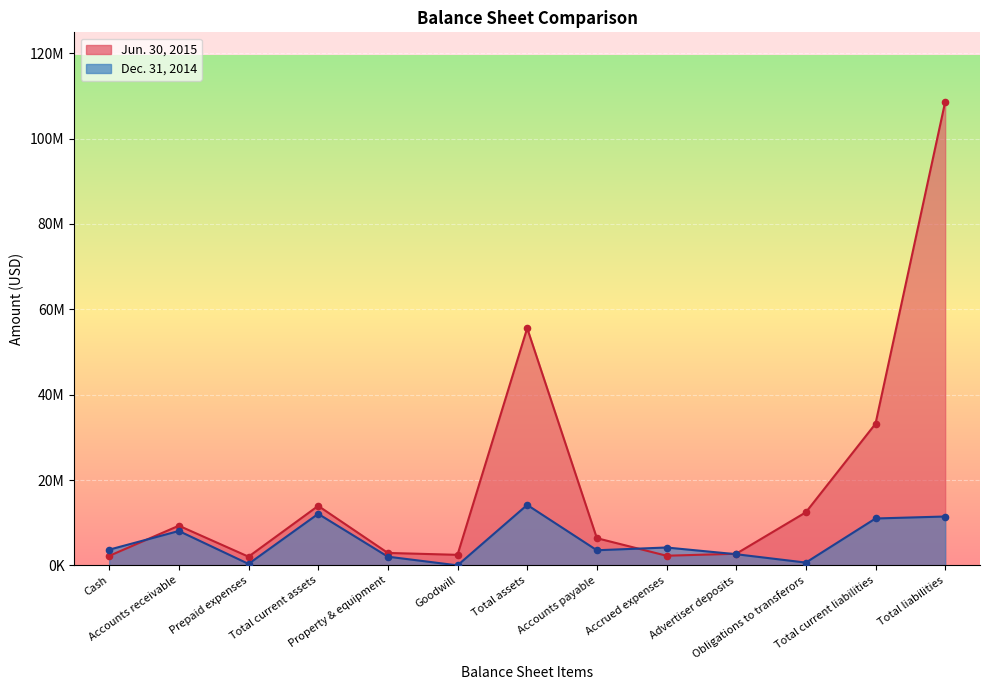

What is the total value across all series at Accounts receivable?

17347000